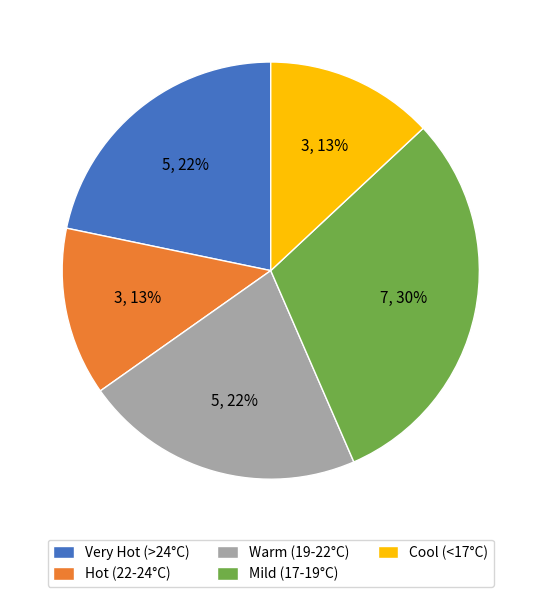

Which slice is the largest?

Mild (17-19°C)